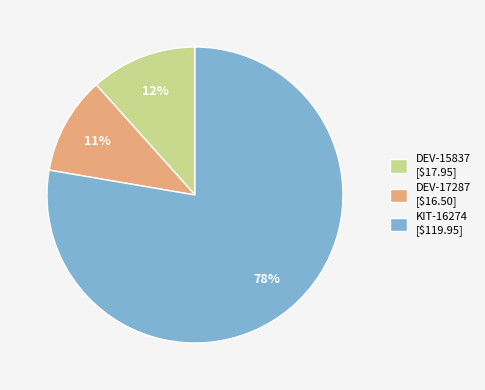

Count the number of slices in the pie.

3